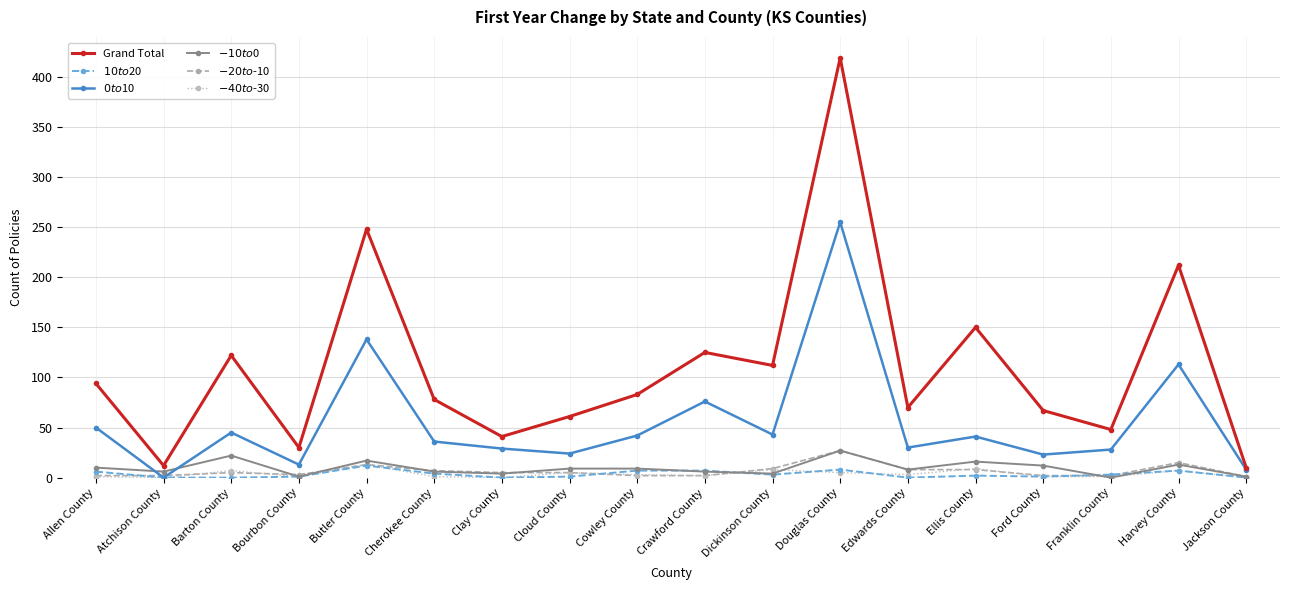

The value of Grand Total at Barton County is 198. True or false?

False